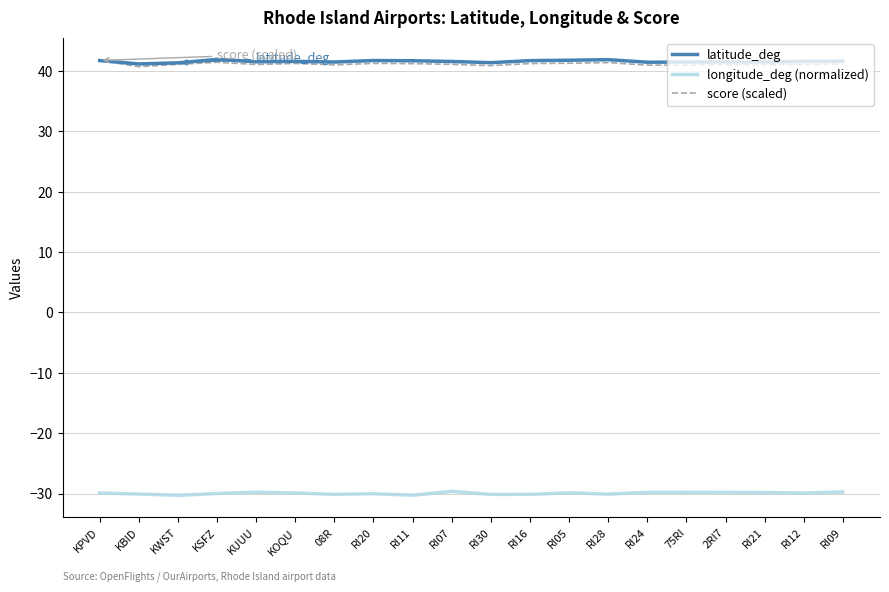

Is it true that latitude_deg equals 41.9 at KSFZ?

True